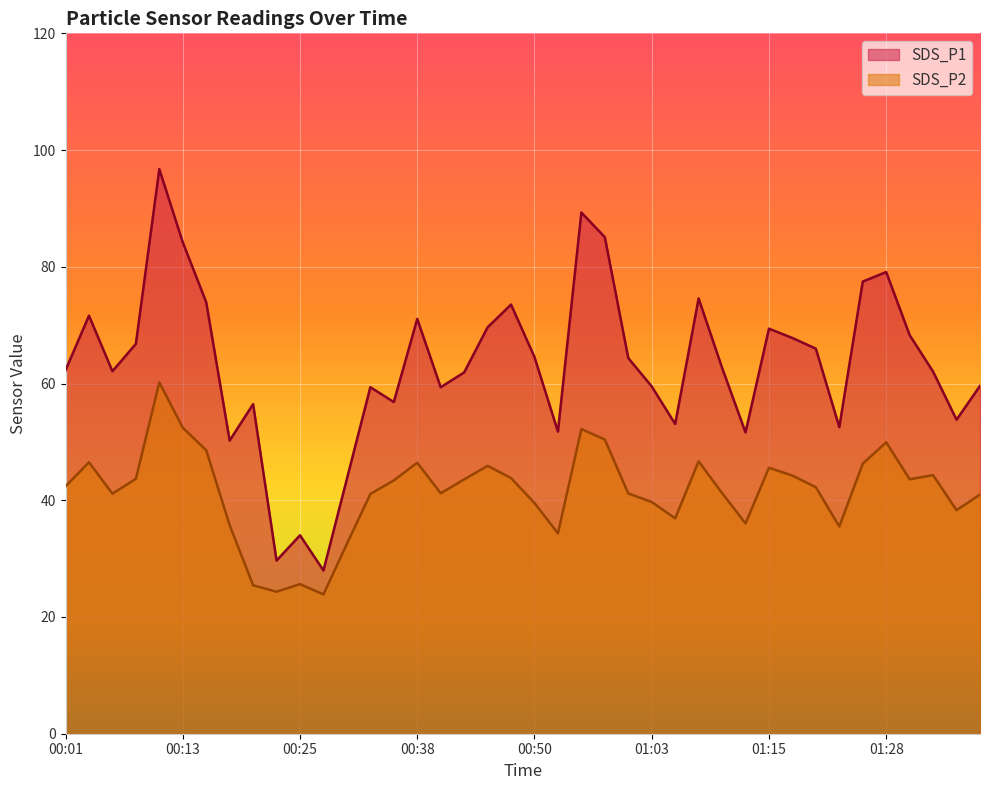

Reading right to left, transcribe all the data shown in this chart.

SDS_P1: 59.6	53.8	62.0	68.3	79.1	77.5	52.5	66.0	67.8	69.4	51.6	62.7	74.6	53.1	59.5	64.4	85.1	89.3	51.8	64.5	73.5	69.6	61.9	59.4	71.1	56.8	59.4	43.7	28.0	34.0	29.7	56.5	50.2	73.9	84.2	96.7	66.8	62.1	71.6	62.3
SDS_P2: 41.0	38.3	44.3	43.6	49.9	46.3	35.5	42.2	44.2	45.6	36.0	41.2	46.7	36.9	39.7	41.2	50.4	52.2	34.3	39.5	43.8	45.9	43.6	41.2	46.4	43.4	41.1	32.5	23.9	25.6	24.3	25.4	35.7	48.6	52.4	60.2	43.7	41.1	46.5	42.4